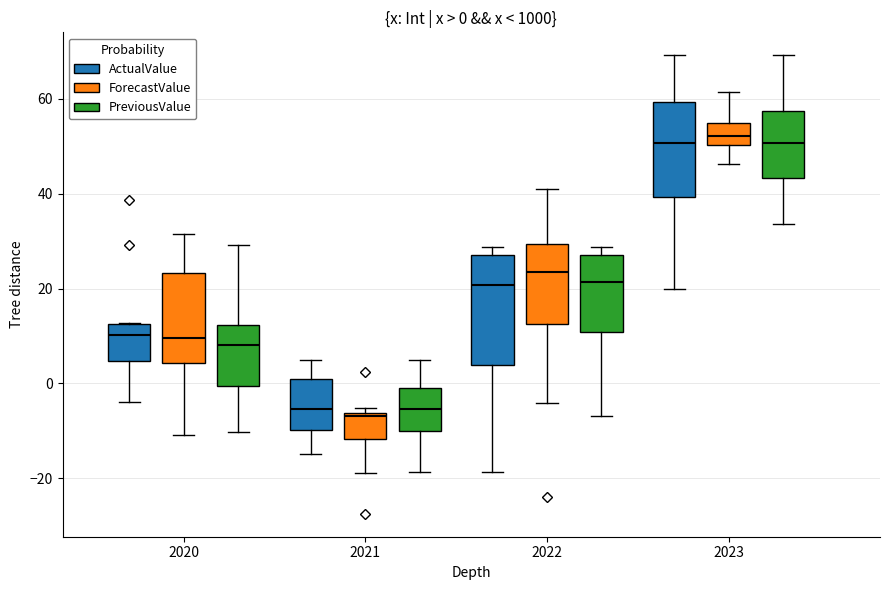

Which box is the tallest, from its lower edge to its upper edge?

2022 (ActualValue)